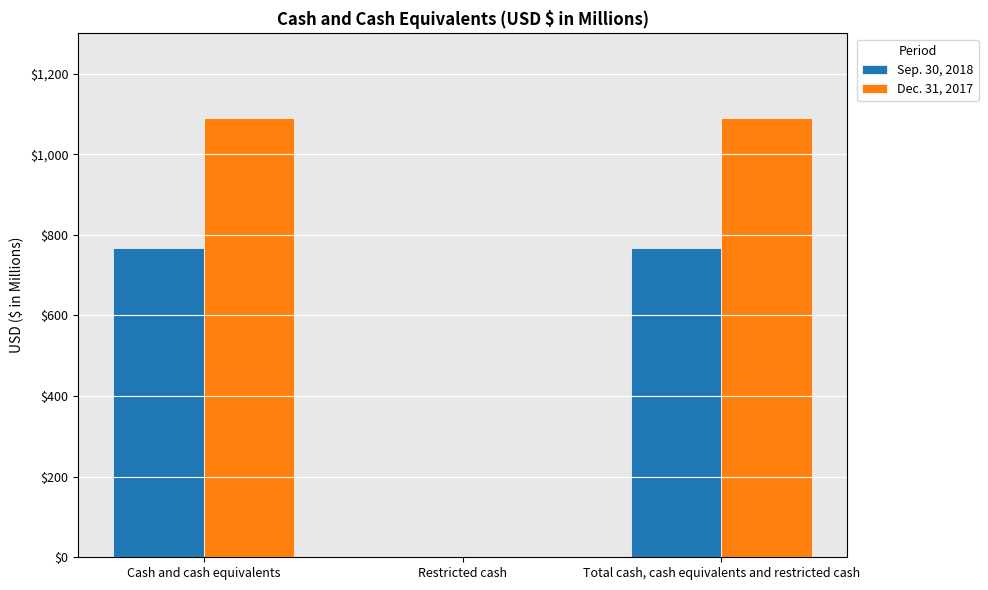

The Sep. 30, 2018 series shows 1003 at Cash and cash equivalents. True or false?

False